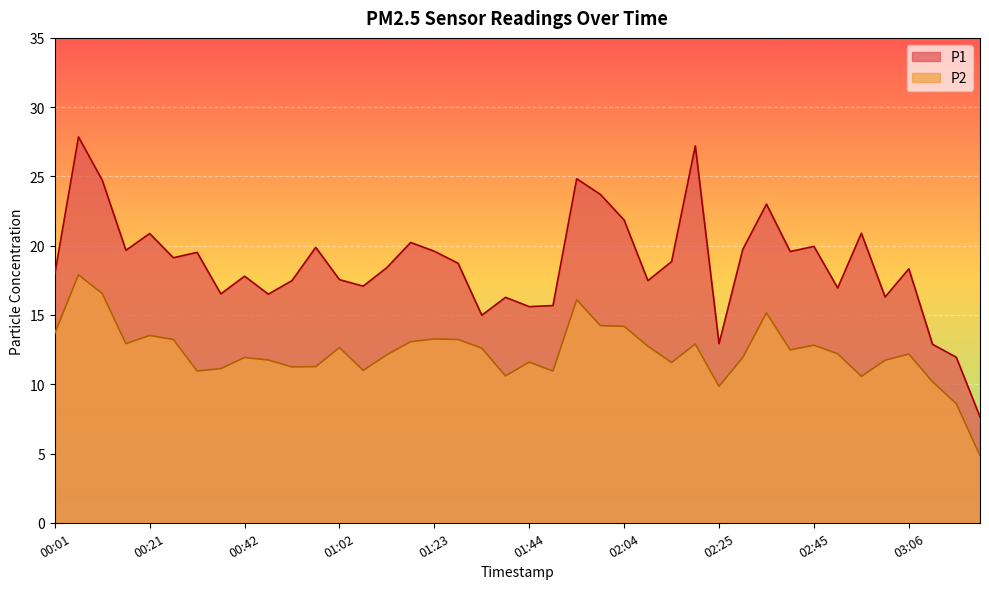

What is the total value across all series at 00:57?

31.1